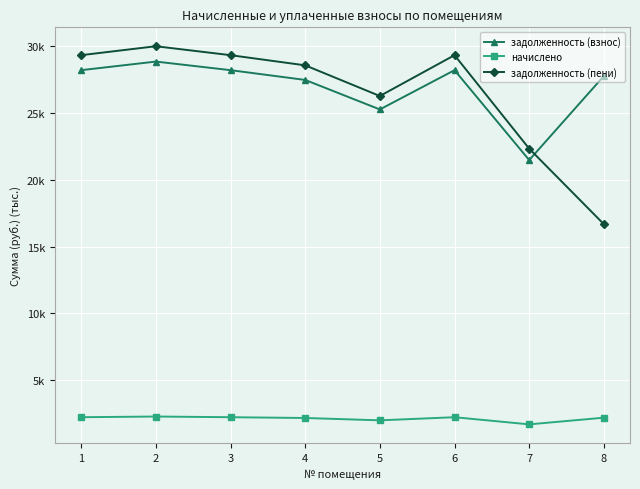

Where is the first local maximum for начислено?

2